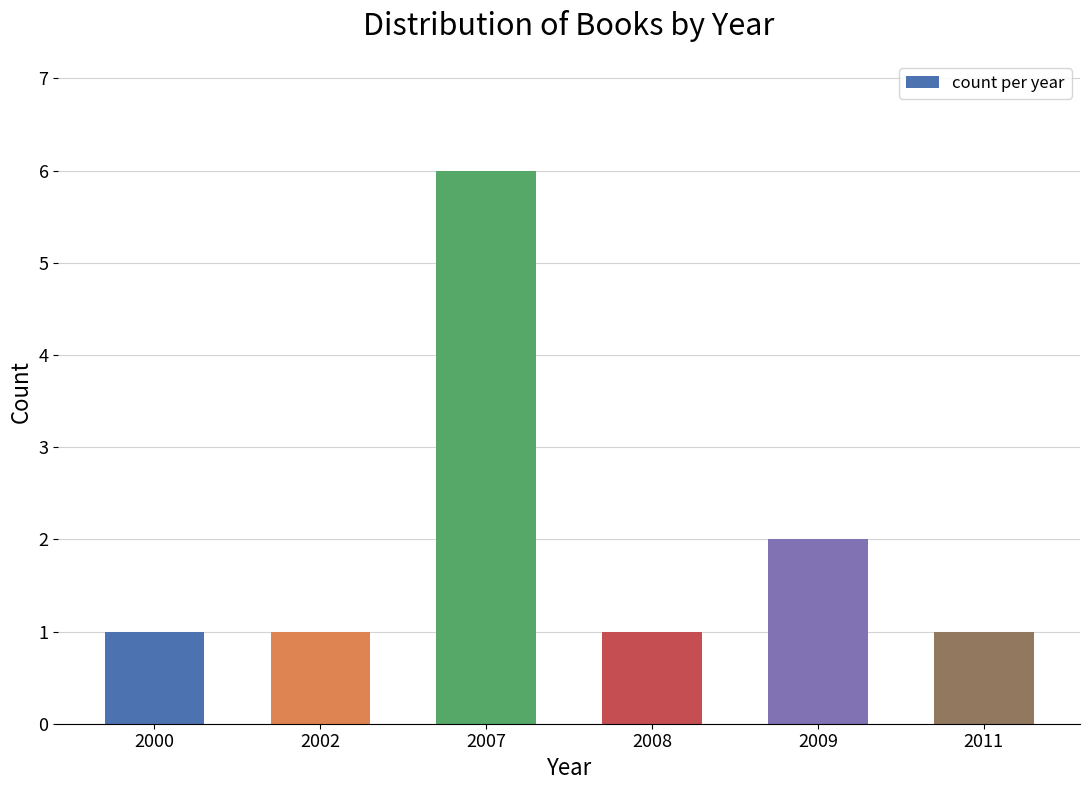

What is the minimum value shown in the chart?

1